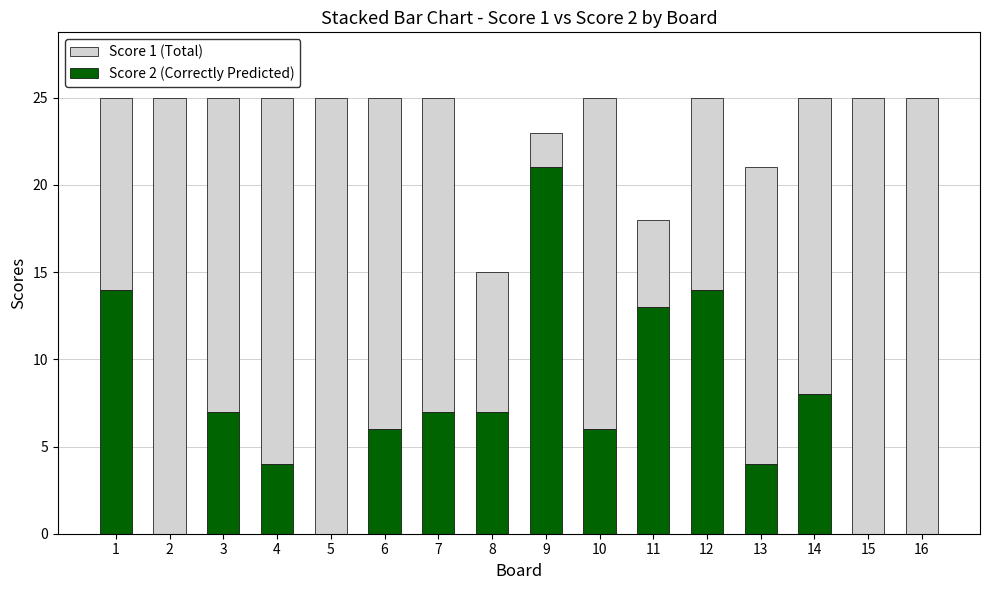

Count the number of categories in the chart.

16